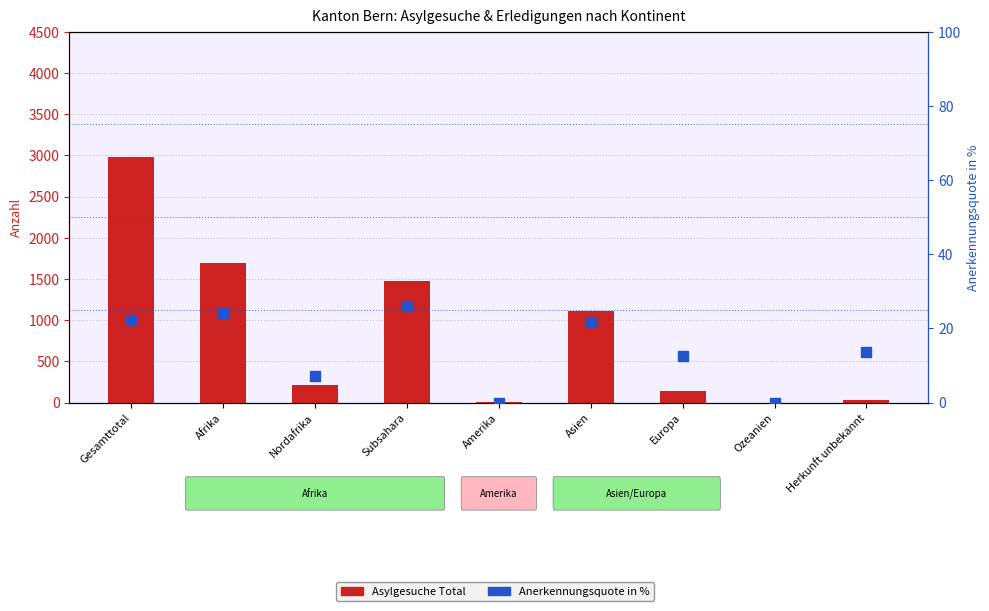

What are all the series names shown in the legend?

Asylgesuche Total, Anerkennungsquote in %